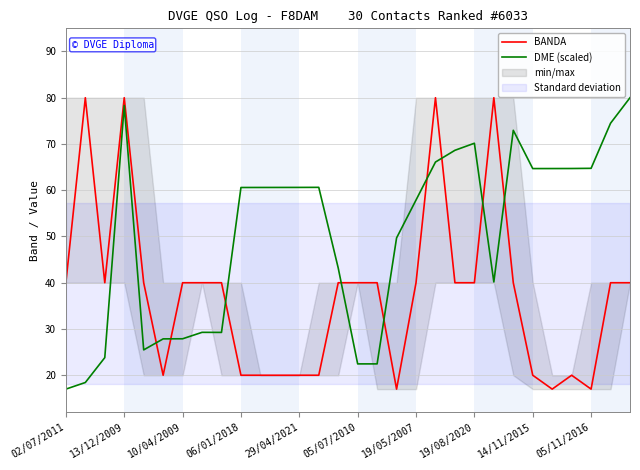

True or false: DME (scaled) has a value of 107.9 at 19/08/2020.

False